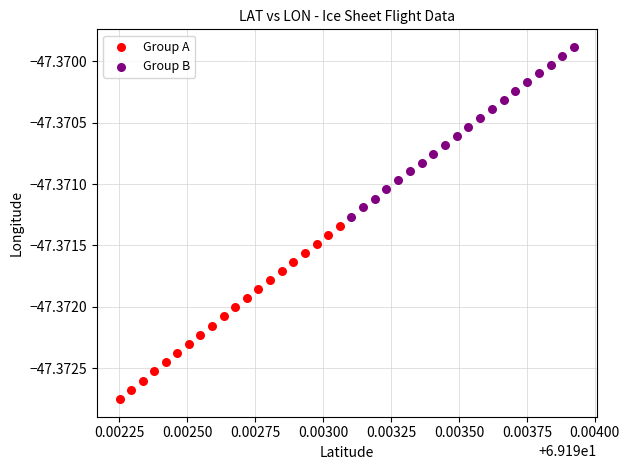

Which series contains the highest Y value?

Group B